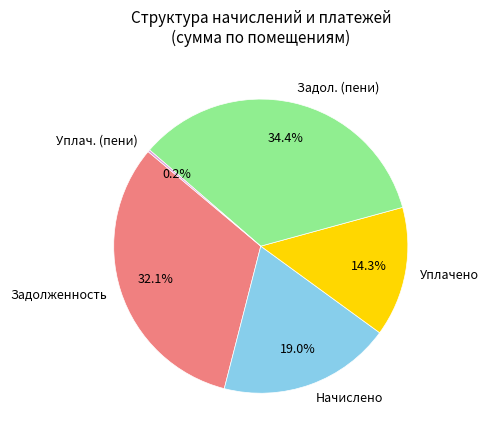

To the nearest percent, what is the average slice percentage?

20%